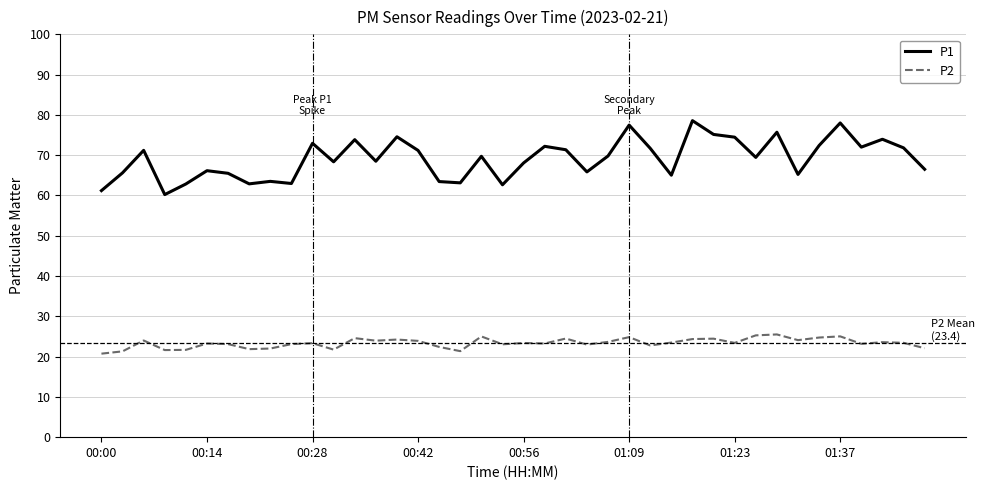

How many values in the P1 series are below 69?

19